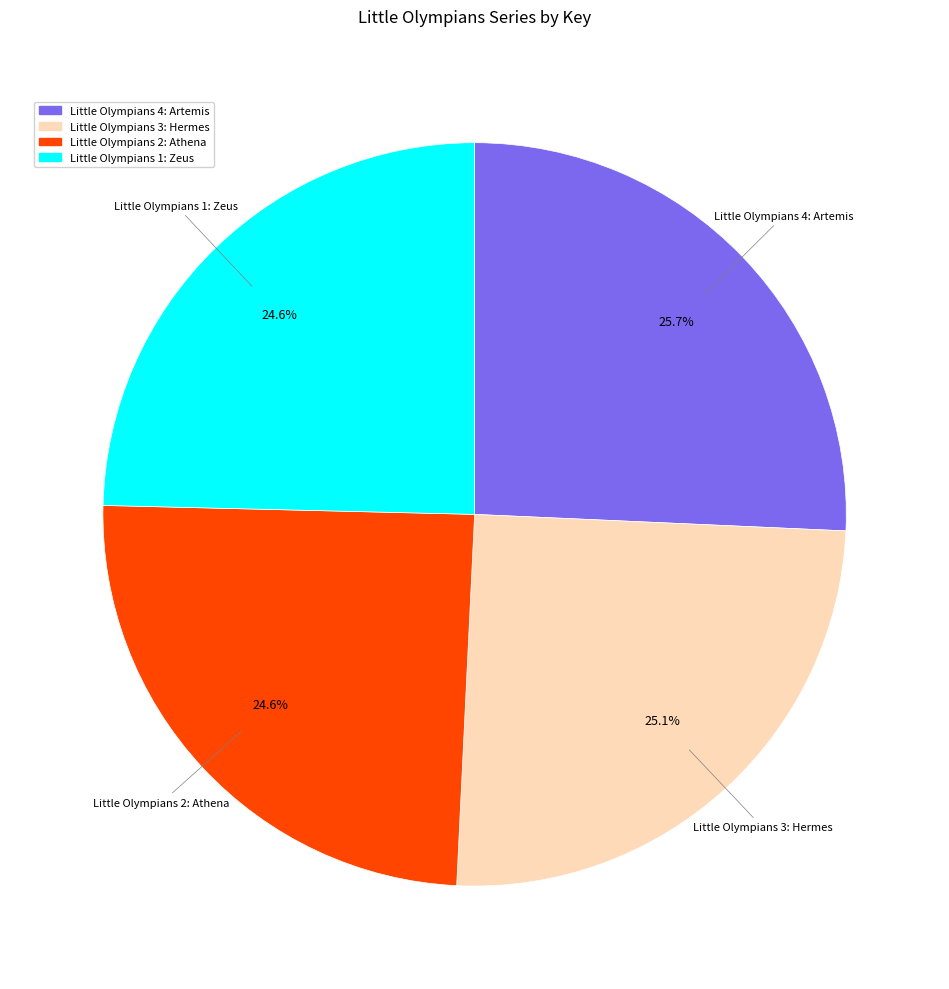

The Little Olympians 4: Artemis slice represents 26% of the pie. True or false?

True